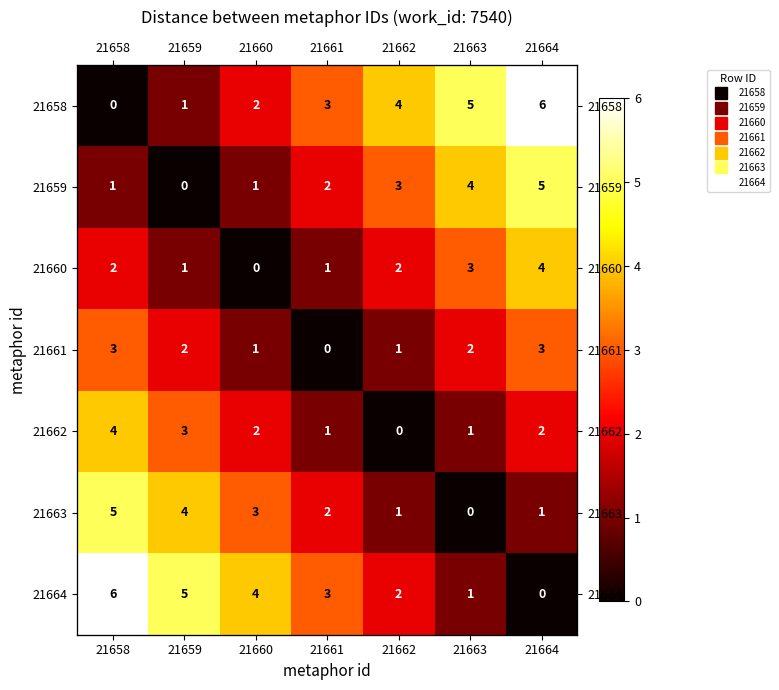

Where is 21662 nearest to the value 2?

21660